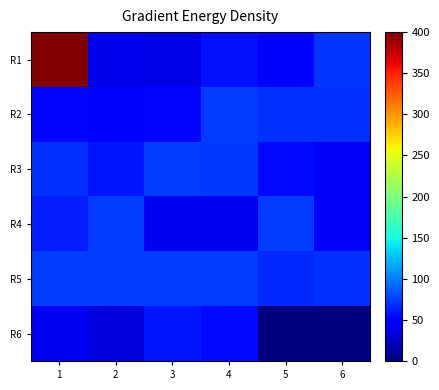

At which category is the sum across all series the highest?

1